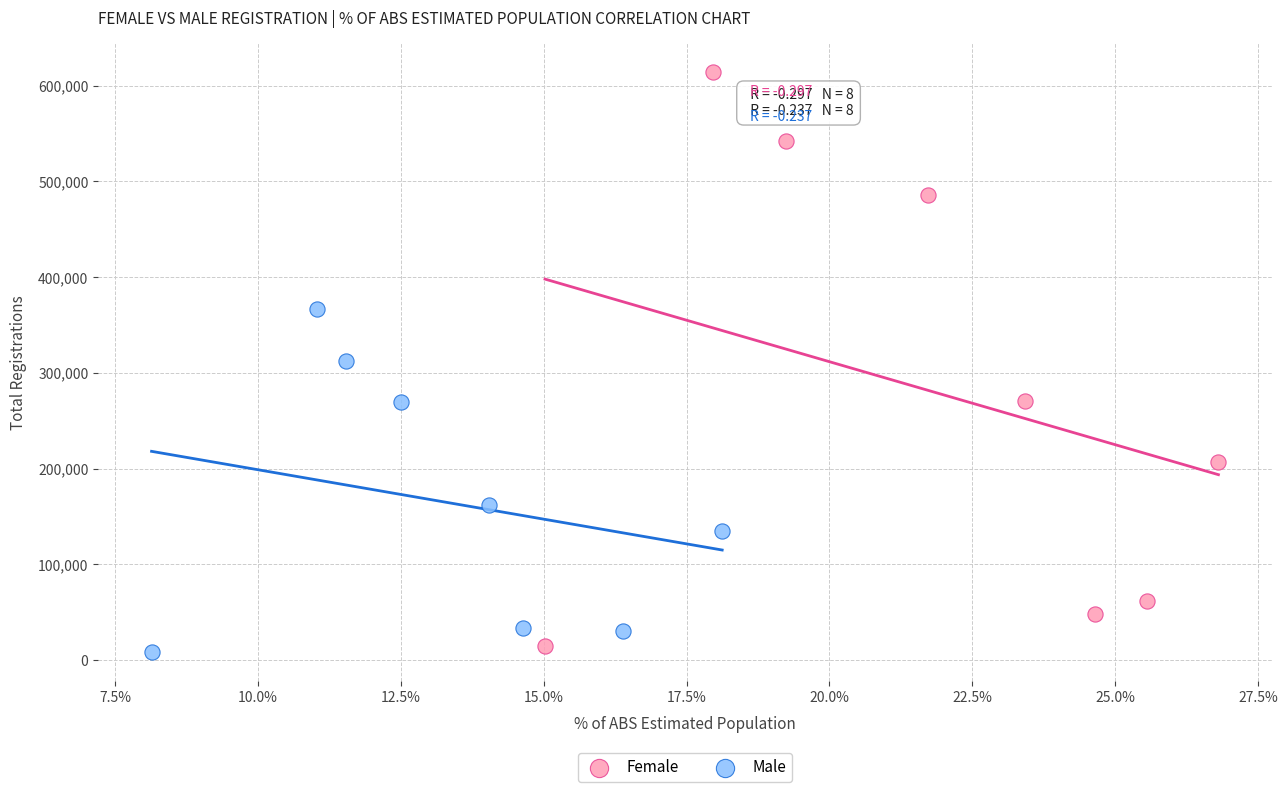

What are all the series names shown in the legend?

Female, Male